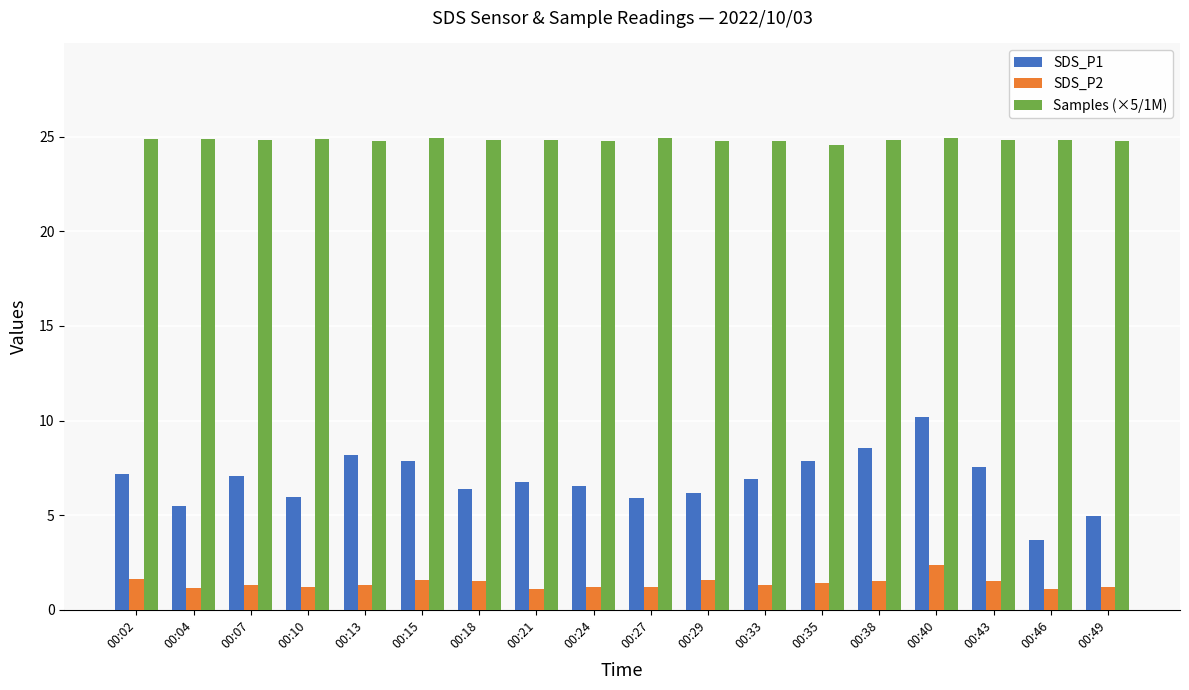

At 00:29, list the series in order from smallest to largest.

SDS_P2, SDS_P1, Samples (×5/1M)